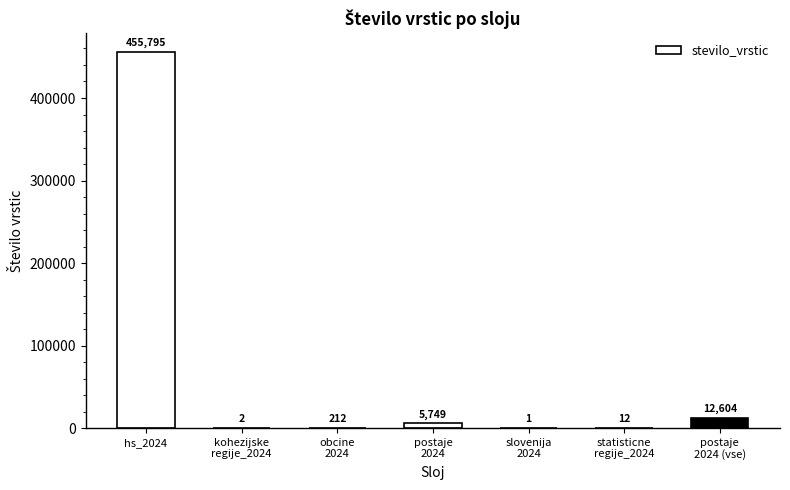

Where is the data nearest to the value 227898?

postaje
2024 (vse)